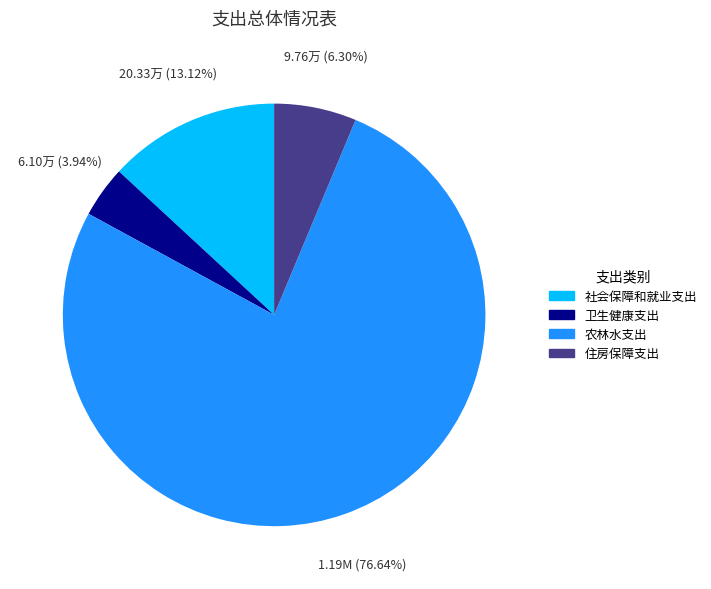

Which category has the biggest portion of the pie?

农林水支出